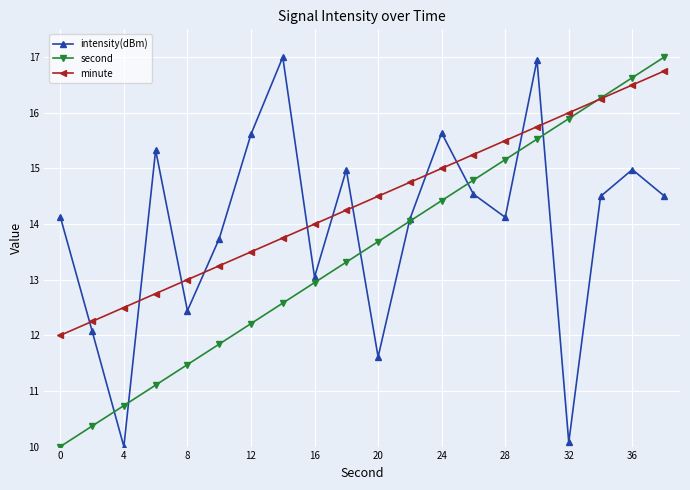

Is this an area chart (filled region under the line)?

No